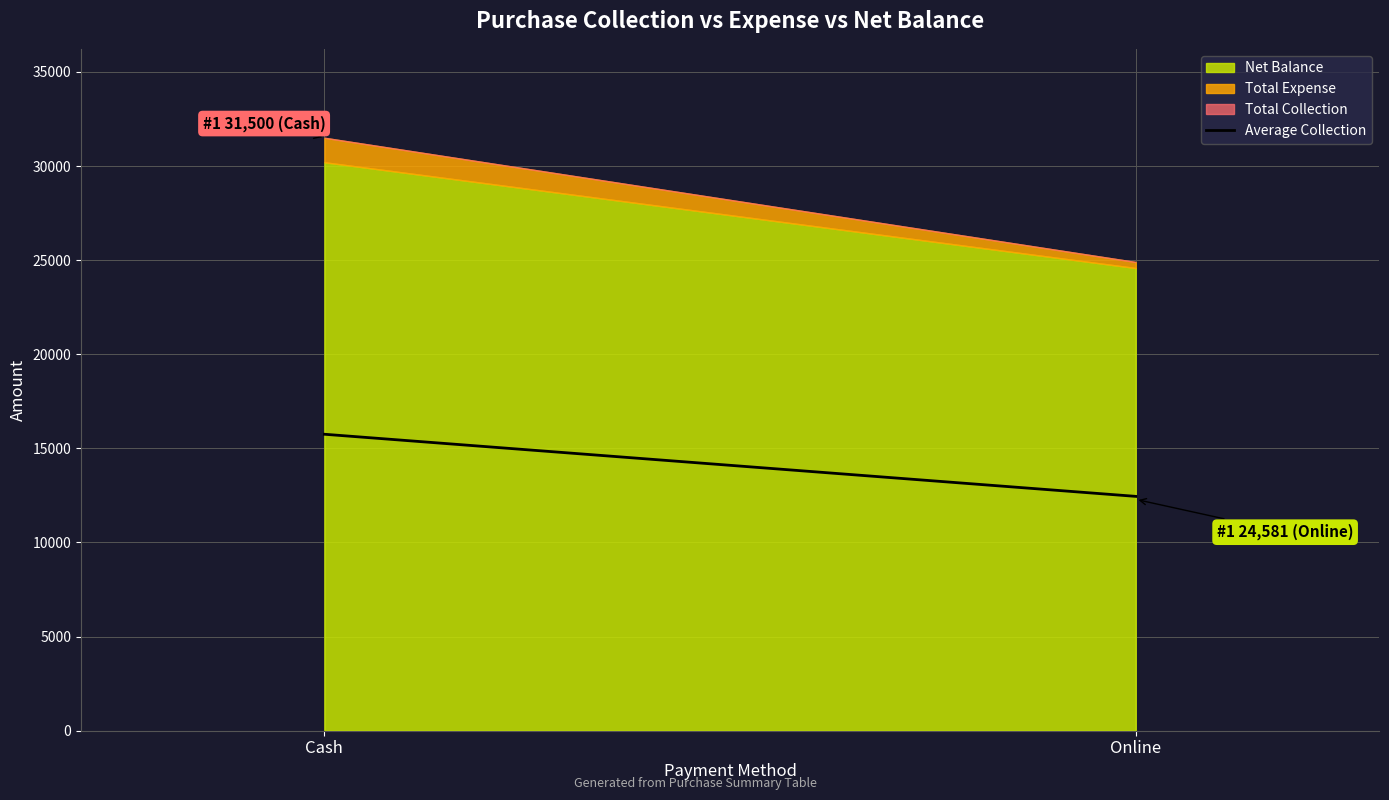

What is the average value?

14100